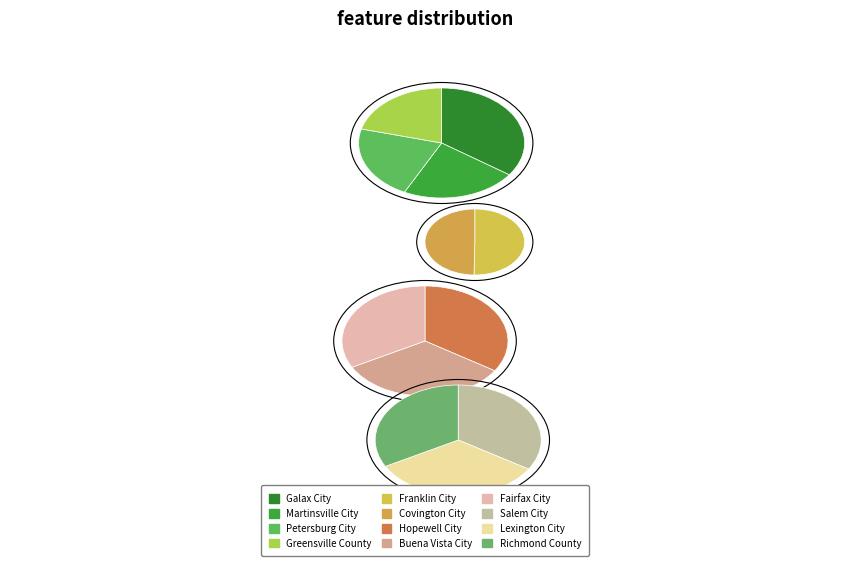

Rank the categories by value from lowest to highest.

Richmond County, Lexington City, Salem City, Fairfax City, Buena Vista City, Hopewell City, Covington City, Franklin City, Greensville County, Petersburg City, Martinsville City, Galax City